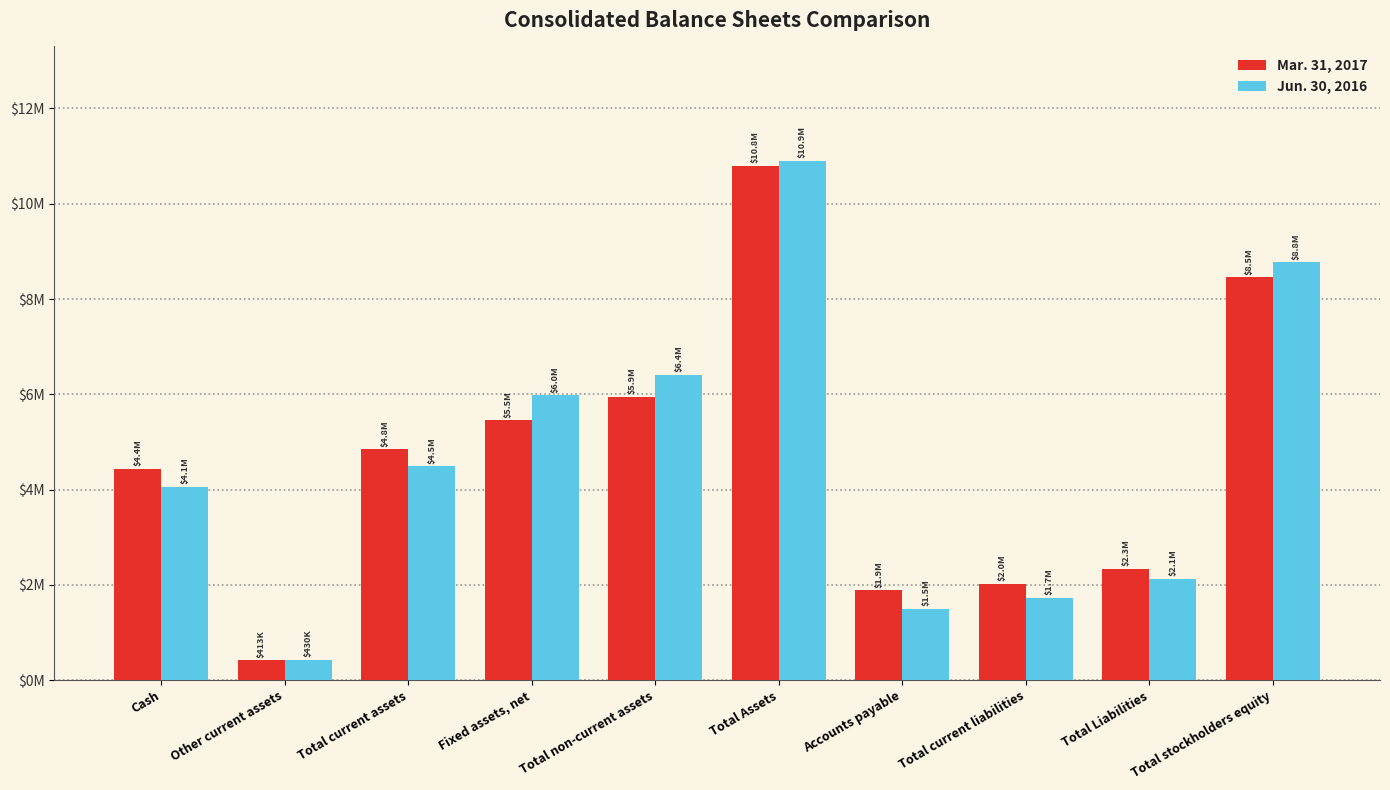

Are the bars grouped side by side (vs. stacked)?

Yes